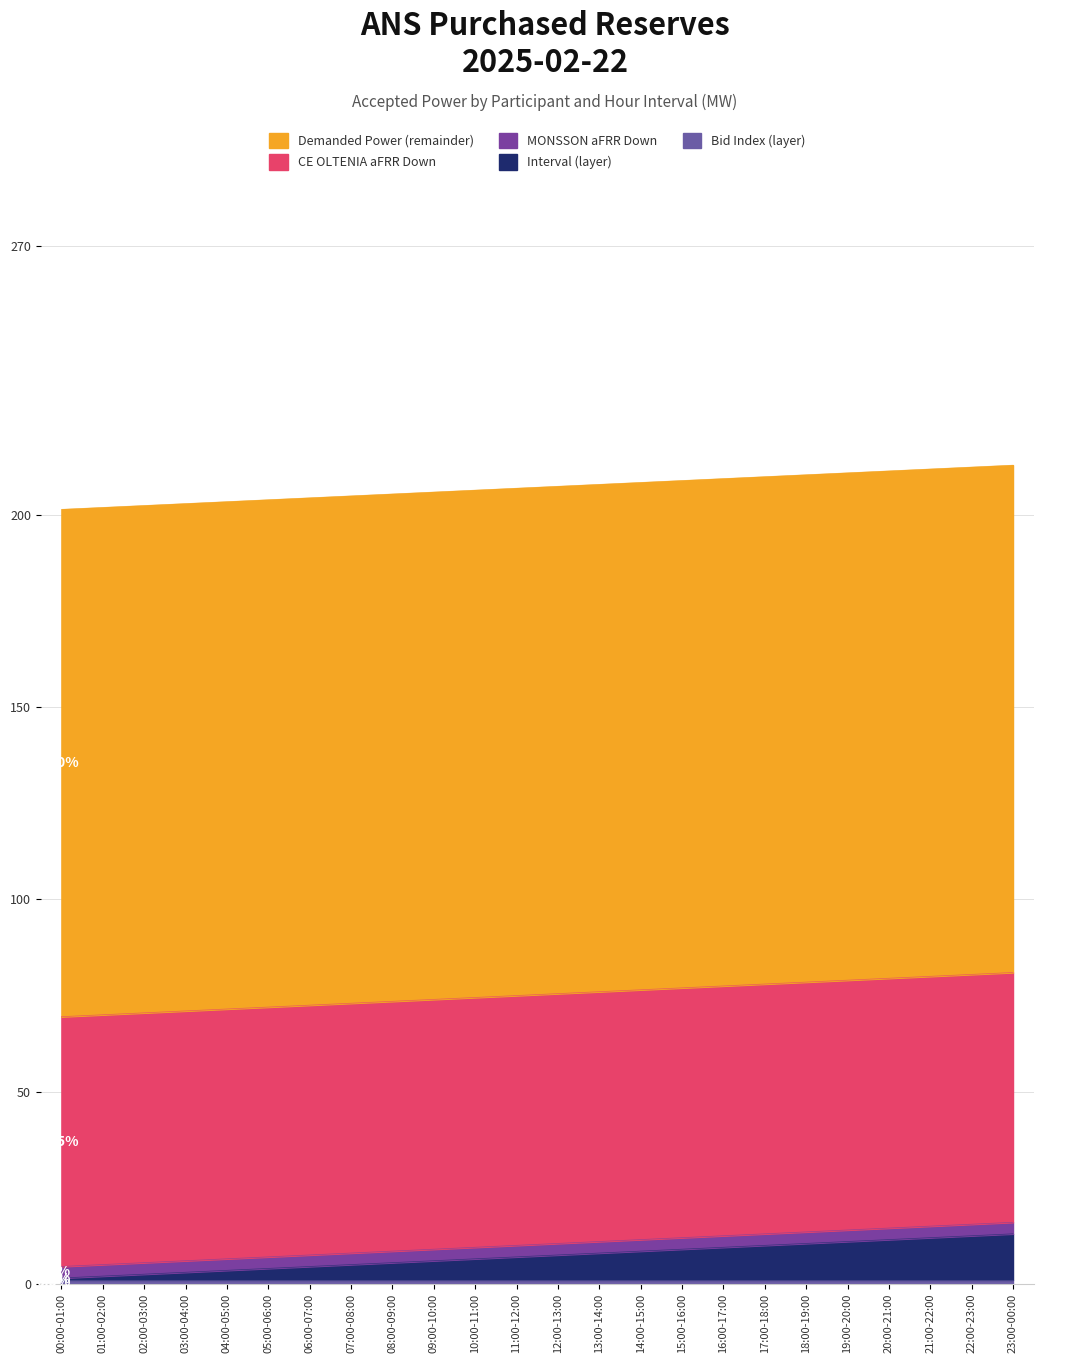

The value of CE OLTENIA aFRR Down at 09:00-10:00 is 22. True or false?

False